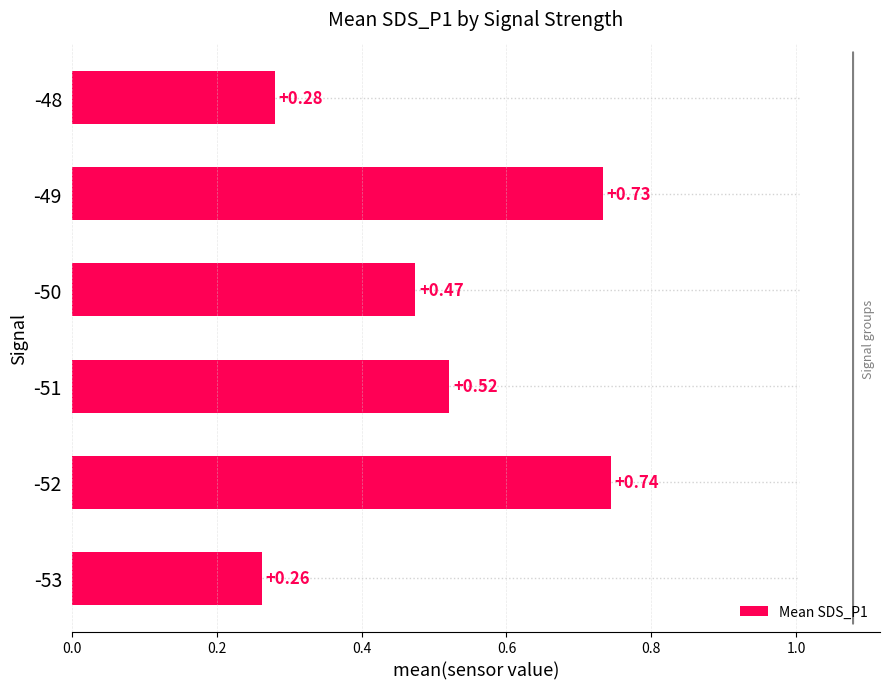

How many bars are there in total?

6